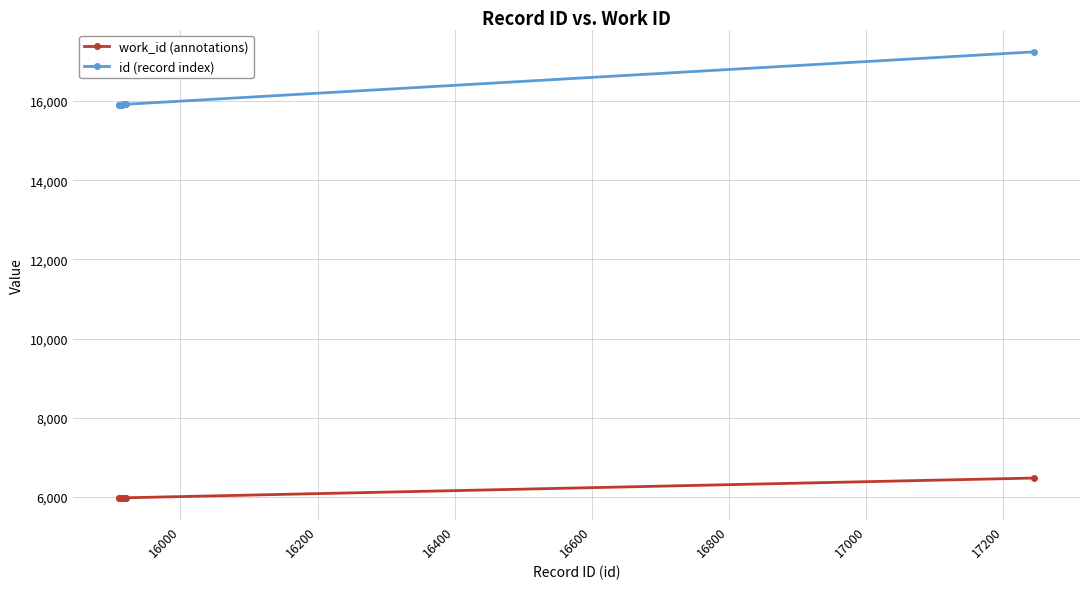

Which series has the largest range (max minus min)?

id (record index)